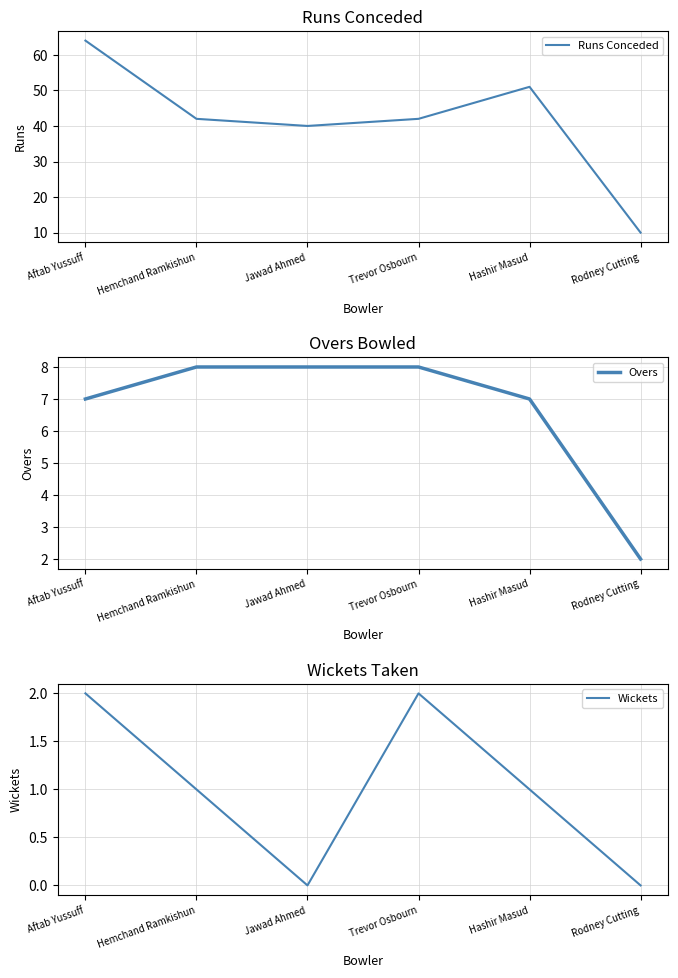

Reading left to right, transcribe all the data shown in this chart.

Runs Conceded: 64	42	40	42	51	10
Overs: 7	8	8	8	7	2
Wickets: 2	1	0	2	1	0